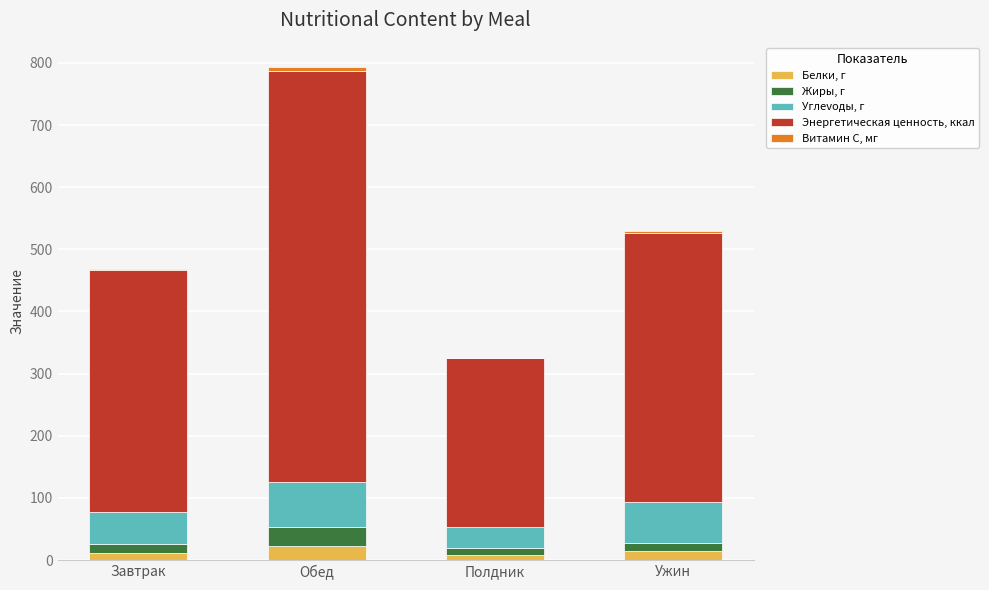

What is the highest value of the Белки, г series?

22.4